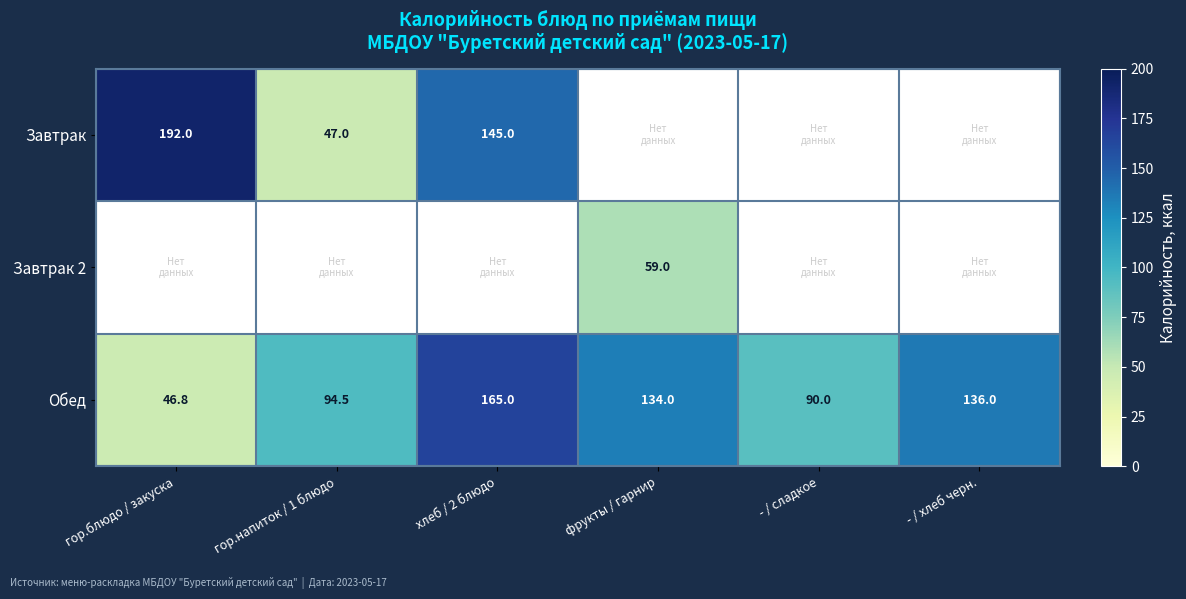

Is the value of Завтрак 2 at фрукты / гарнир greater than the value of Обед at гор.напиток / 1 блюдо?

No